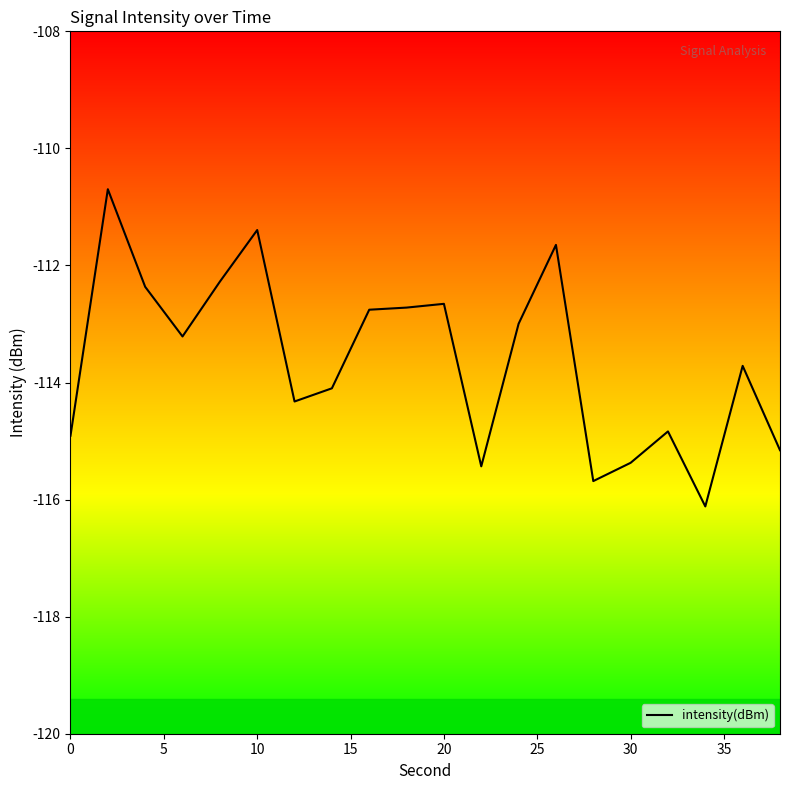

What is the difference between the maximum and minimum values?

5.4